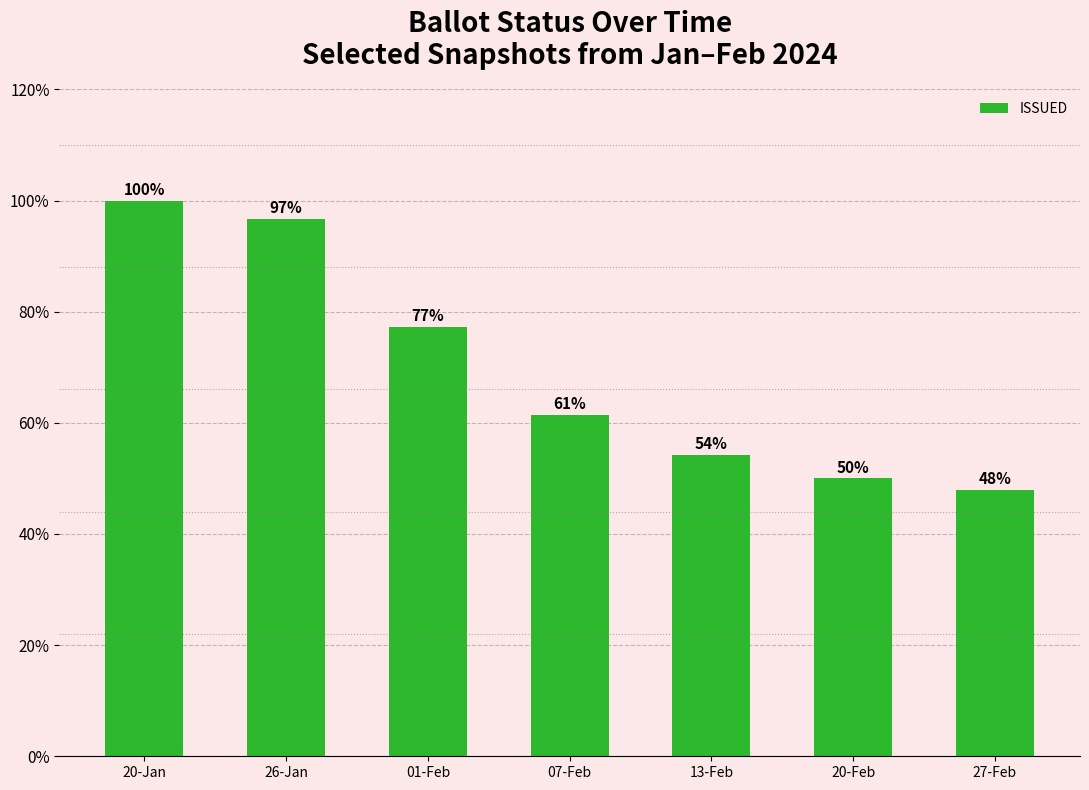

How many bars are there in total?

7